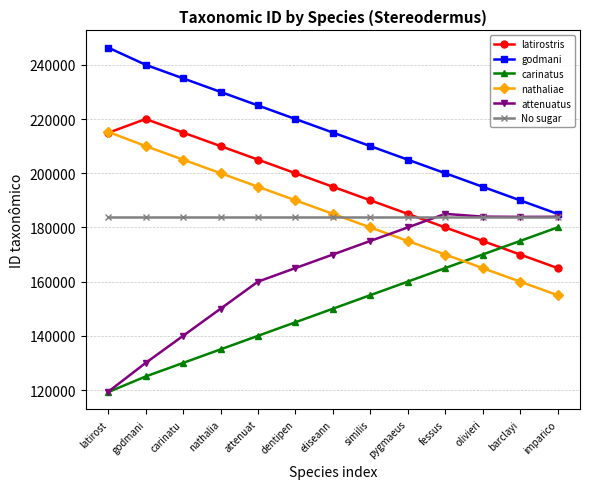

Is this an area chart (filled region under the line)?

No